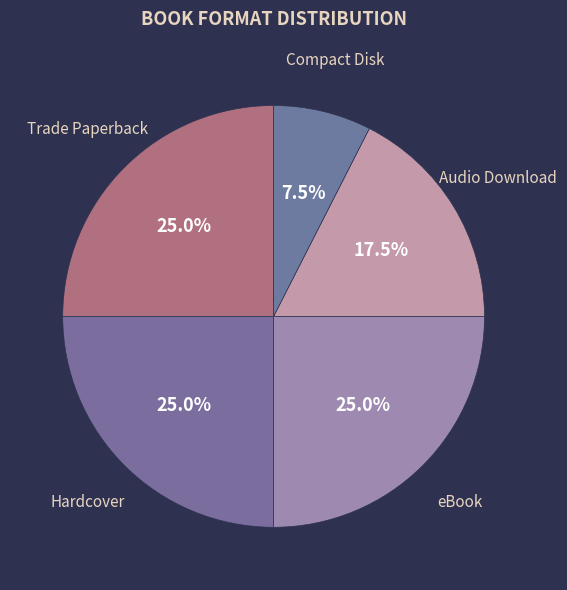

Does any single category account for the majority?

No